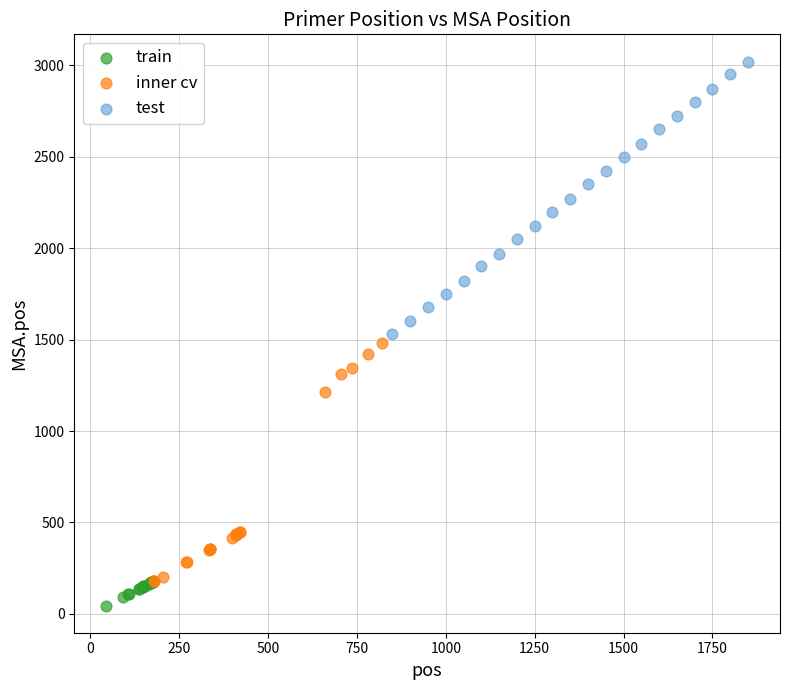

Which series reaches the maximum Y coordinate?

test